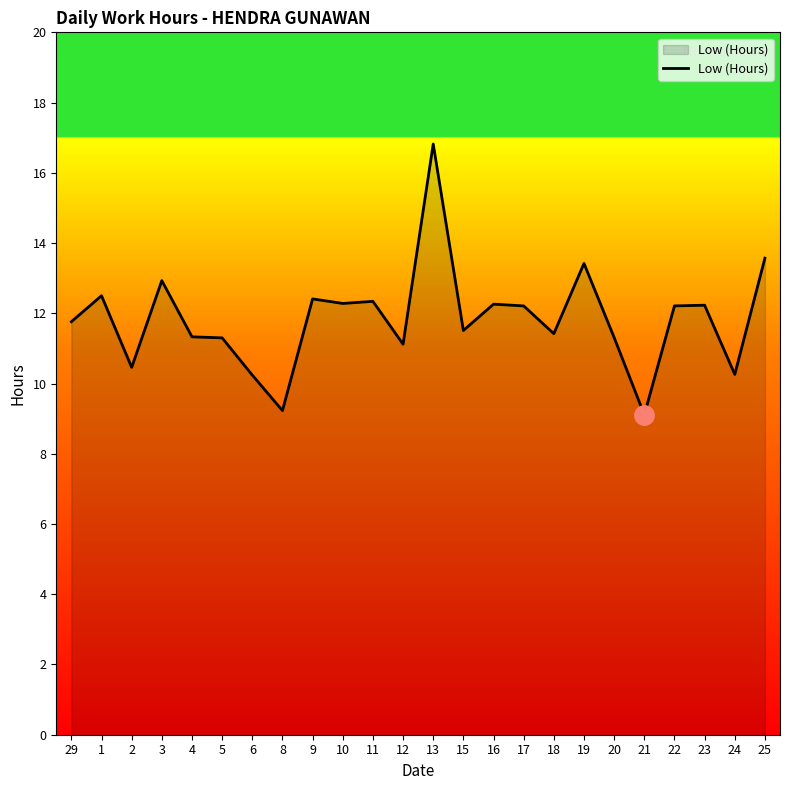

What is the change in value from 4 to 17?

+0.9